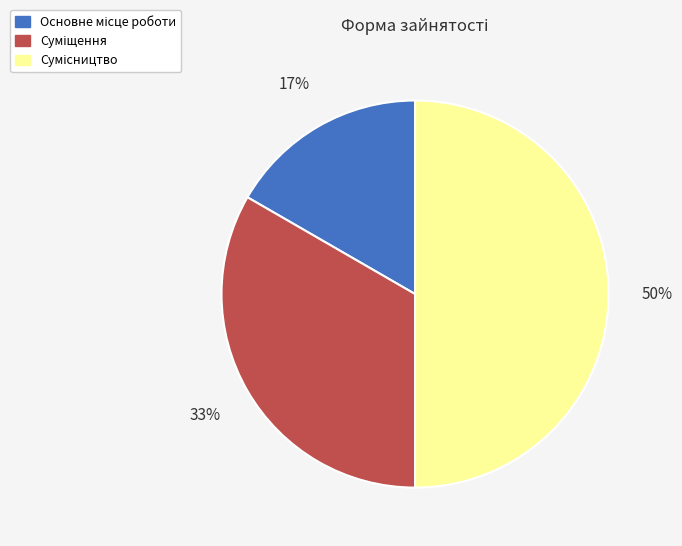

How many segments does this pie chart have?

3